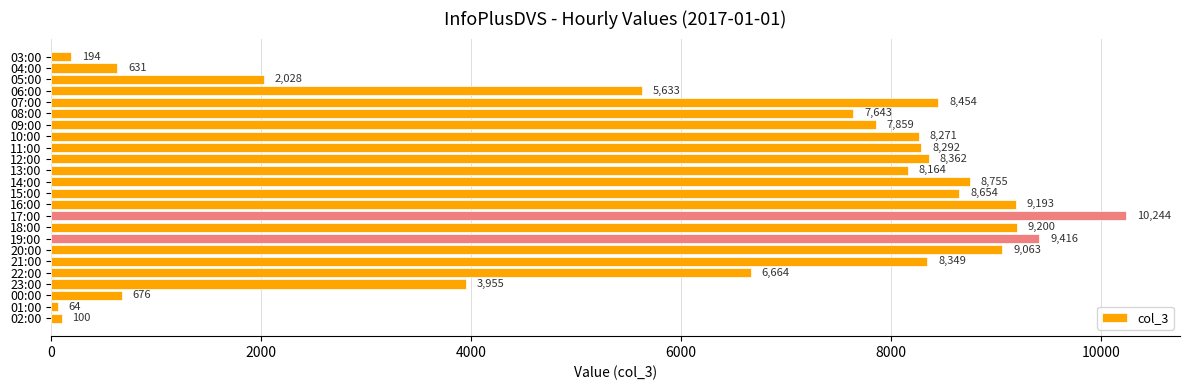

Which has a higher value, 21:00 or 16:00?

16:00